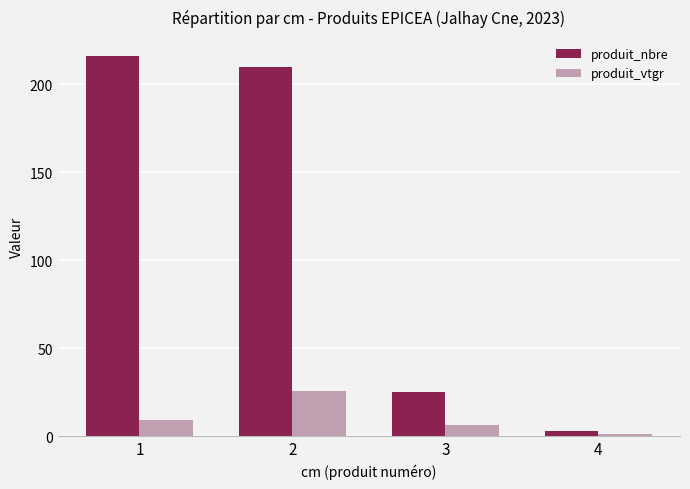

The value of produit_nbre at 1 is 306.4. True or false?

False